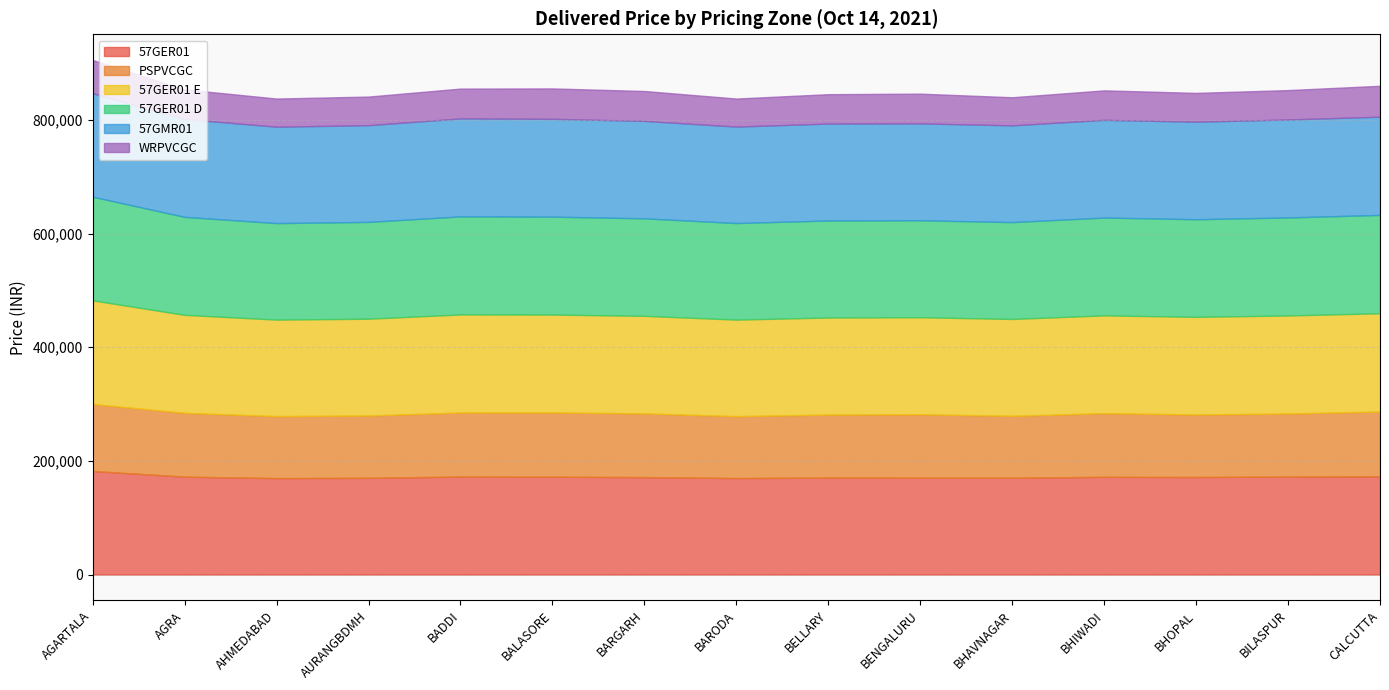

What is the sum of the WRPVCGC values at BILASPUR and BHOPAL?

102459